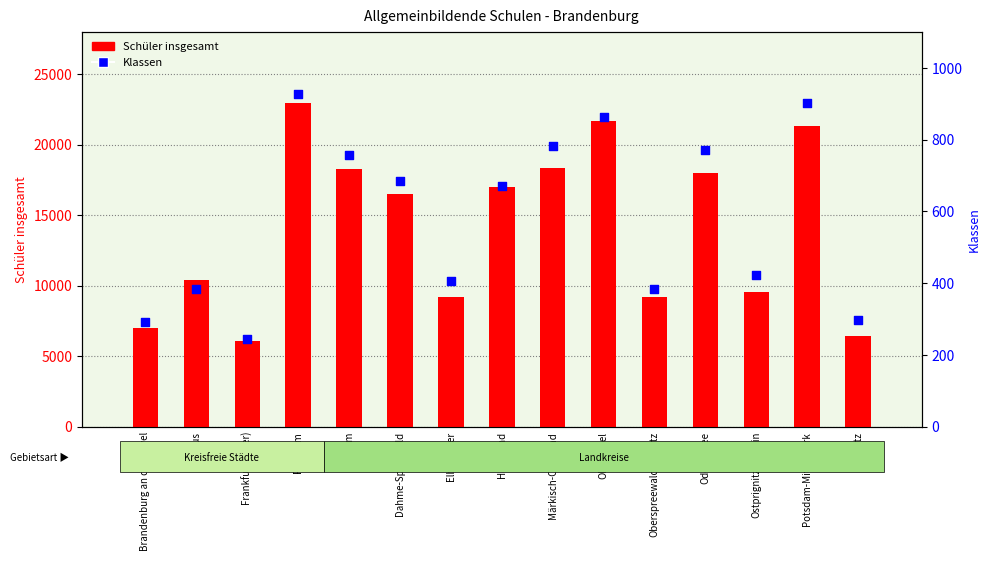

Which series has the largest total across all categories?

Schüler insgesamt